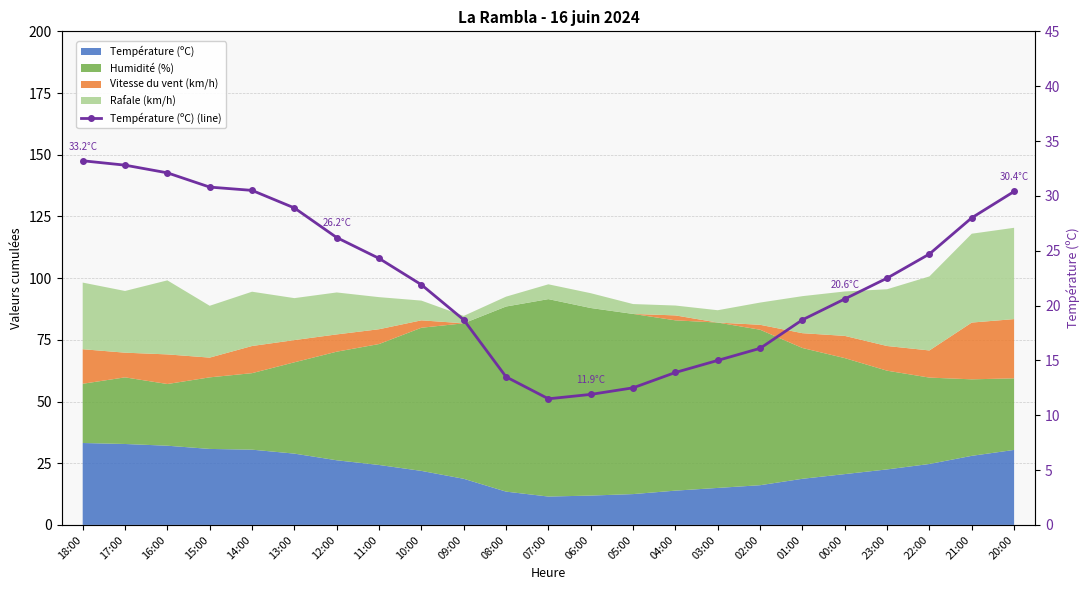

Approximately how many times larger is the value at 10:00 compared to 05:00?

1.8